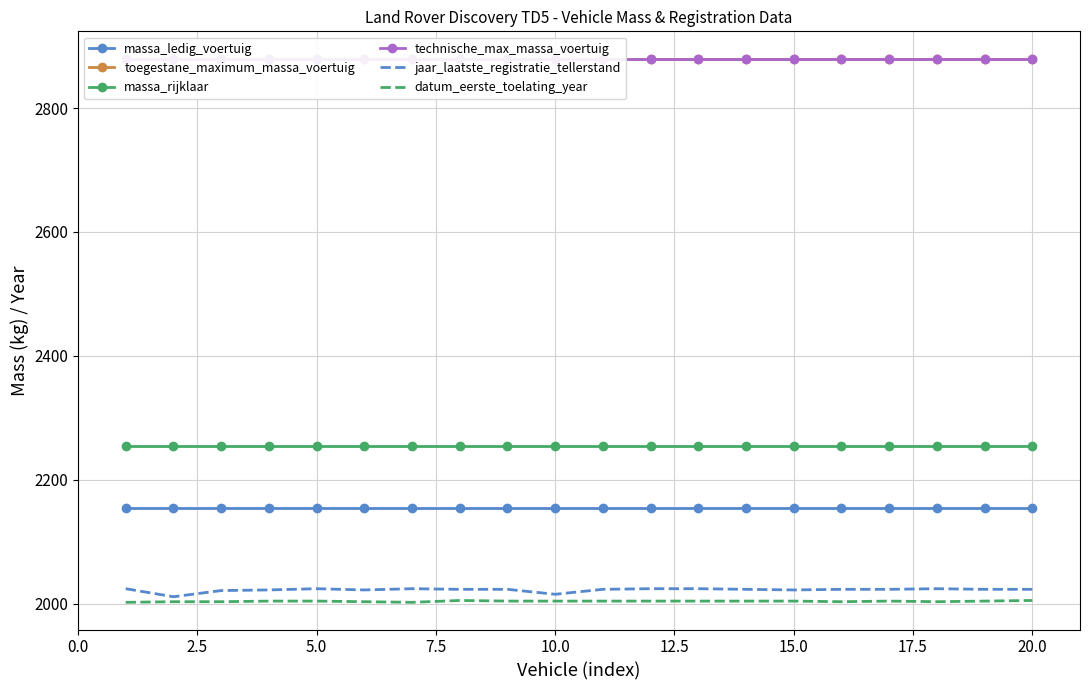

True or false: jaar_laatste_registratie_tellerstand and massa_rijklaar intersect in this chart.

False